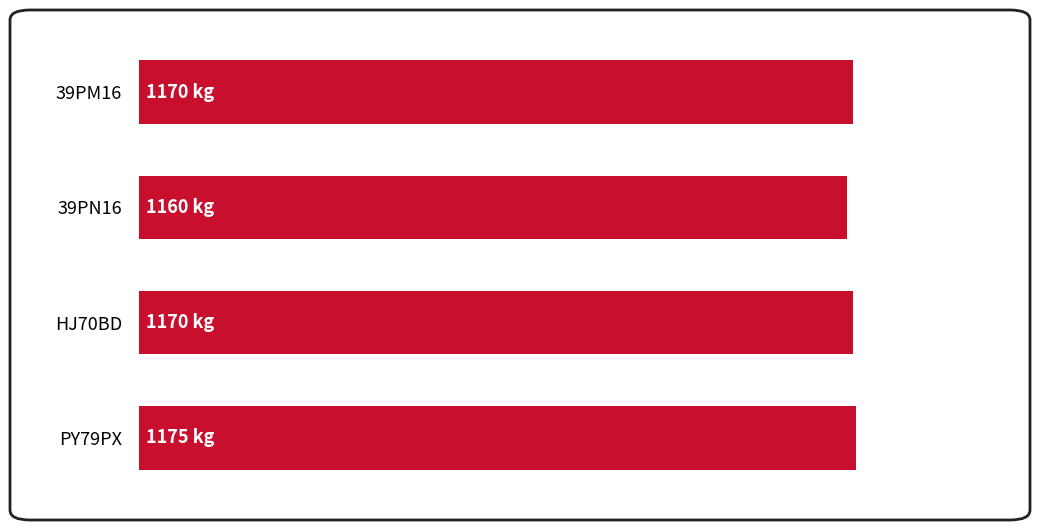

What is the difference between the maximum and second lowest values?

5